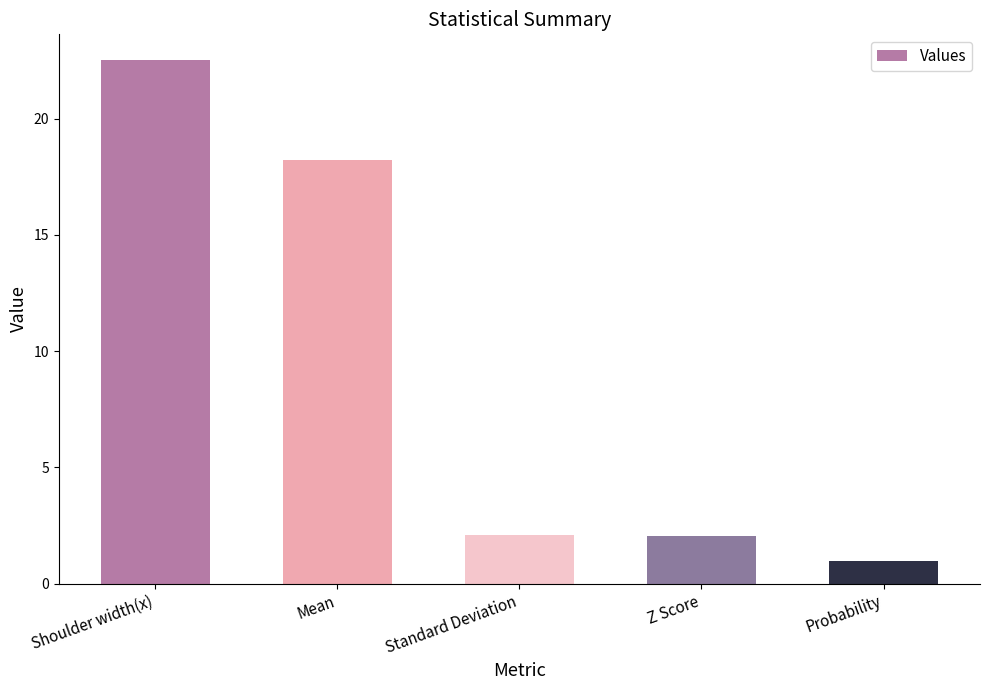

What is the maximum value shown in the chart?

22.5